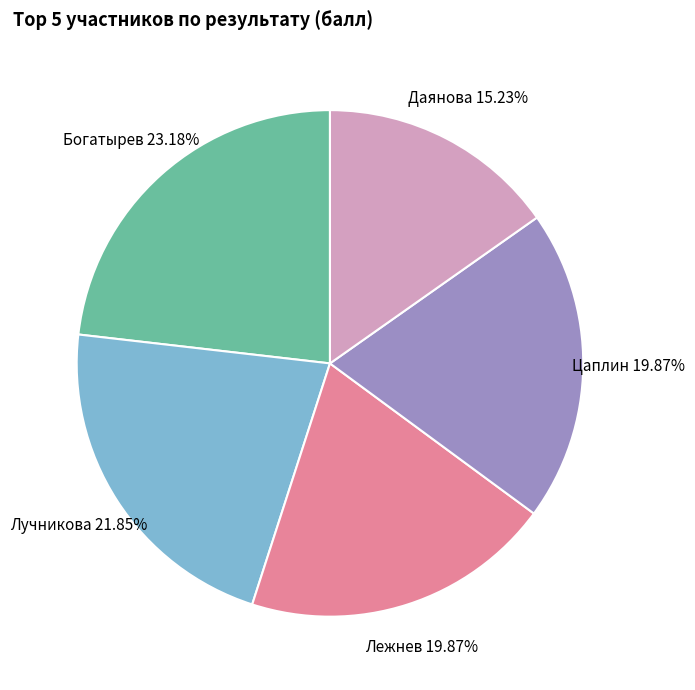

To the nearest percent, what is the difference between the largest and smallest slice percentages?

8%